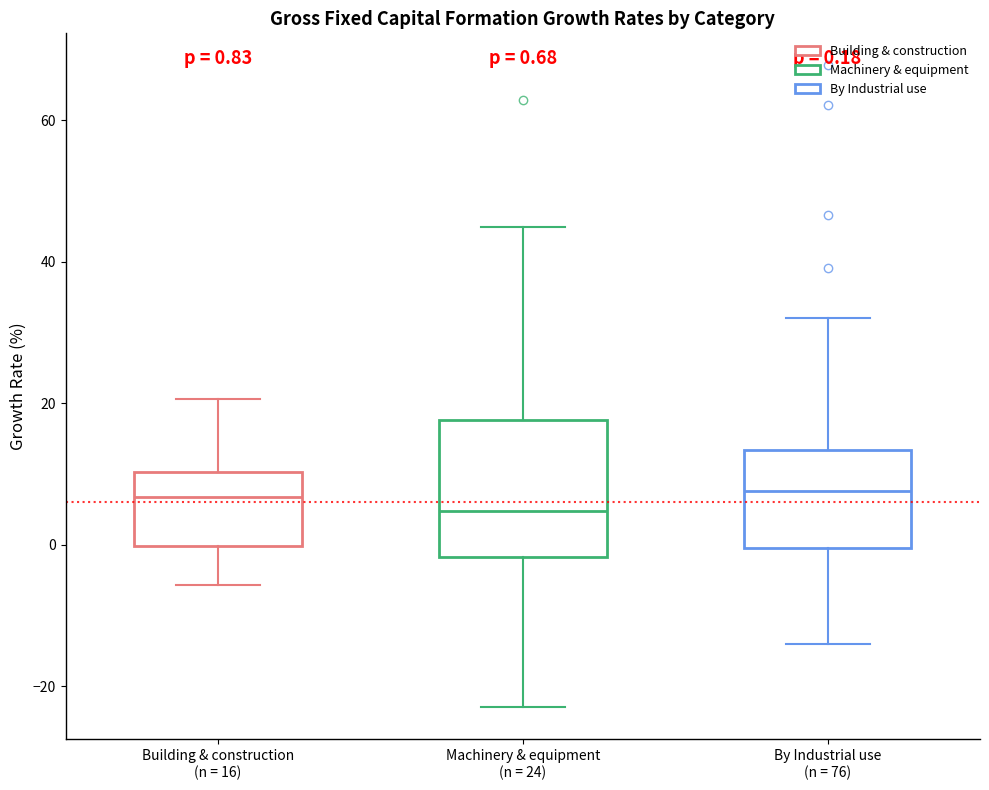

Comparing the boxes themselves (not the whiskers), which one is the tallest?

Machinery & equipment (n = 24)